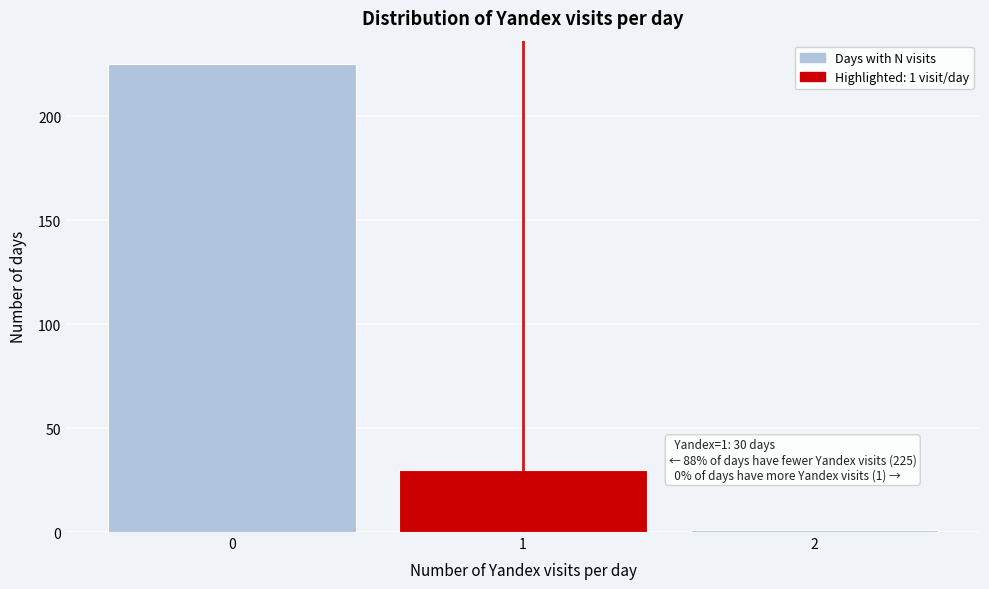

Over which range of the x-axis is the bar tallest?

-0.5 to 0.5